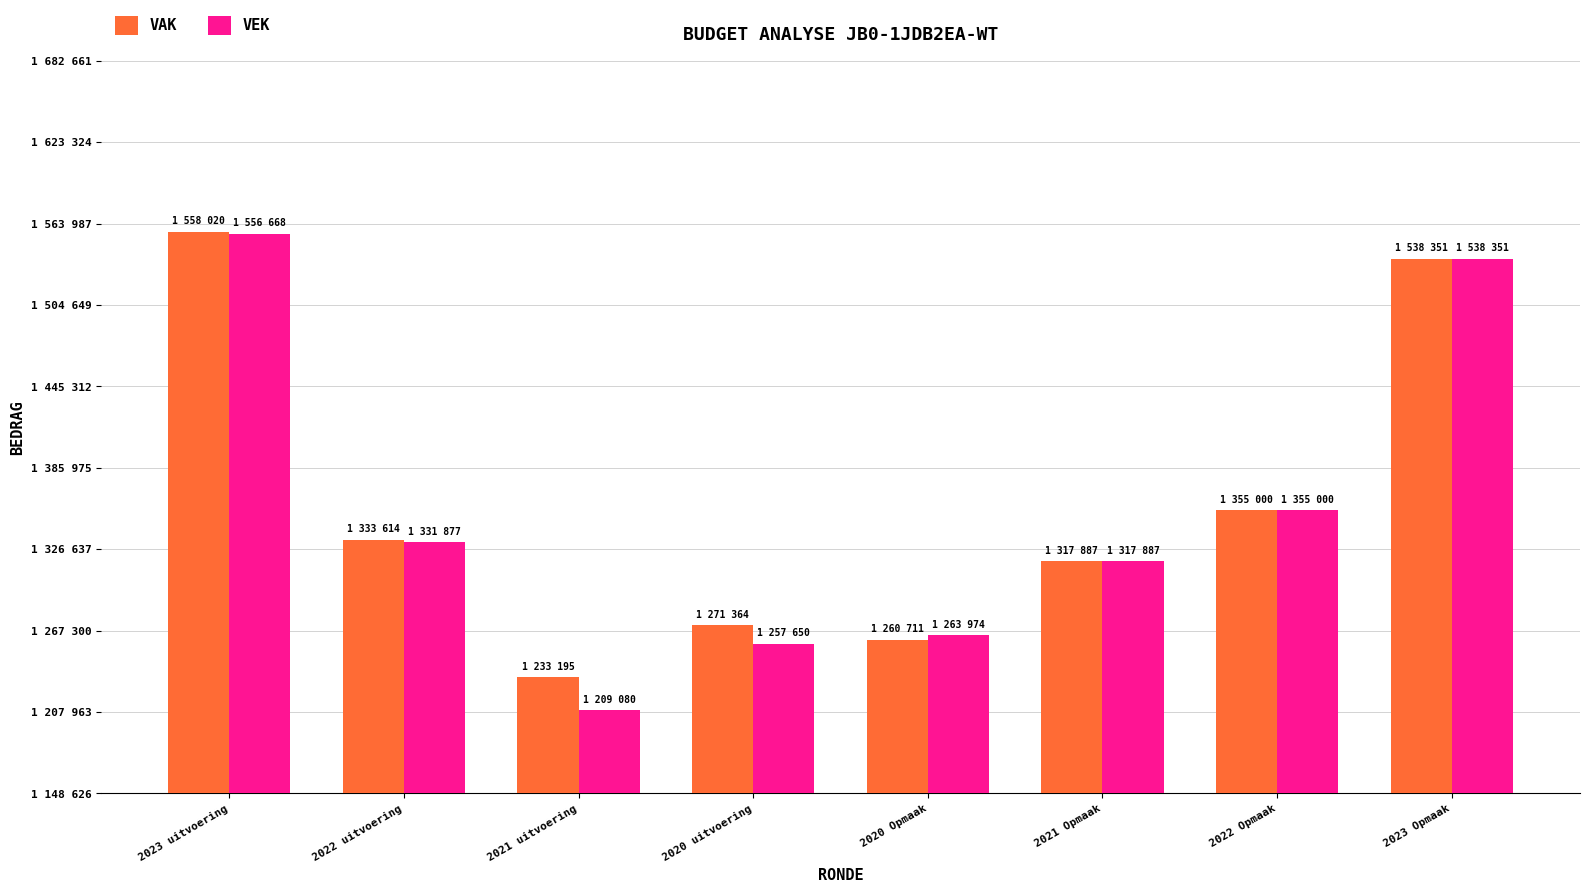

At which label does VAK first exceed 1333614?

2023 uitvoering